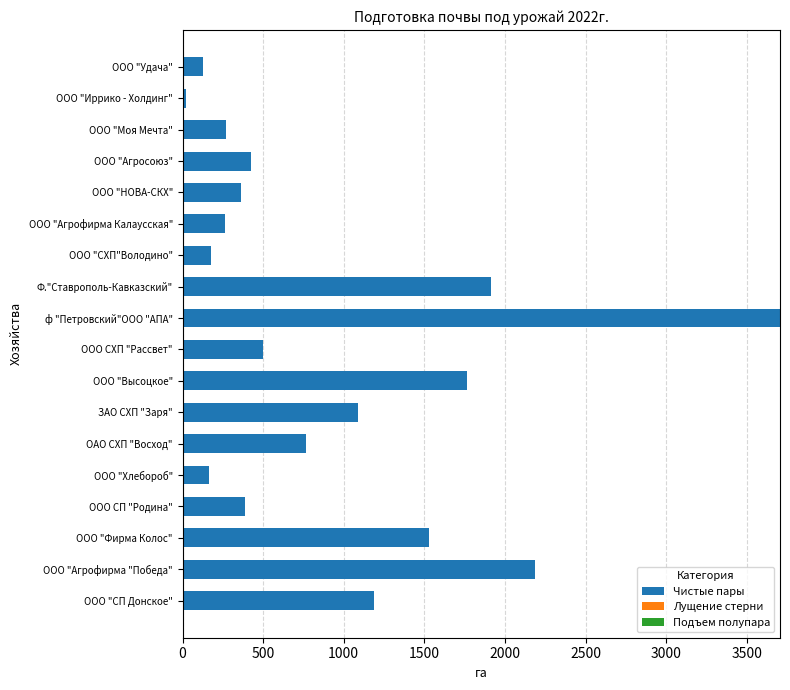

Is it true that the value at ОАО СХП "Восход" is 766.0?

True